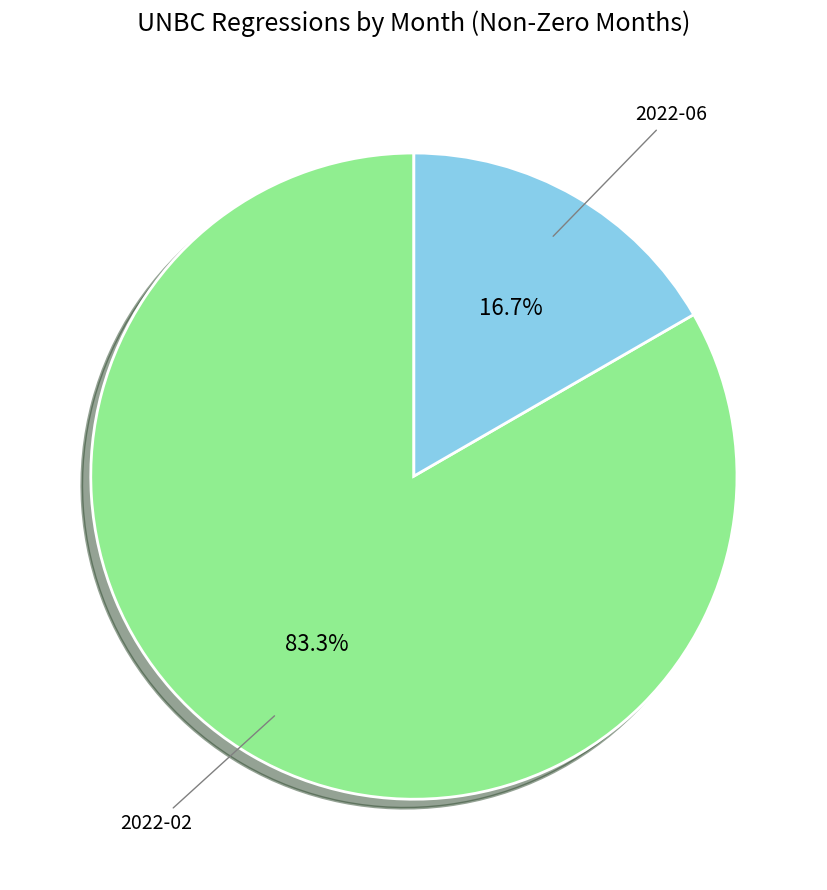

Is there a majority slice in this chart?

Yes